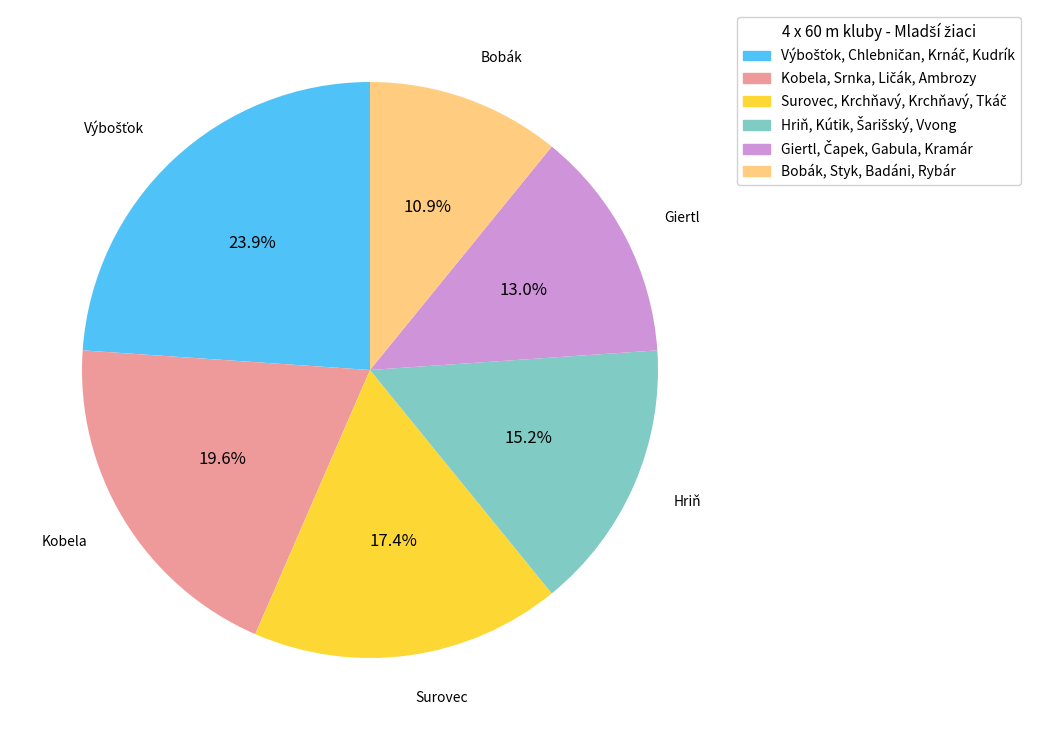

Does any single category account for the majority?

No